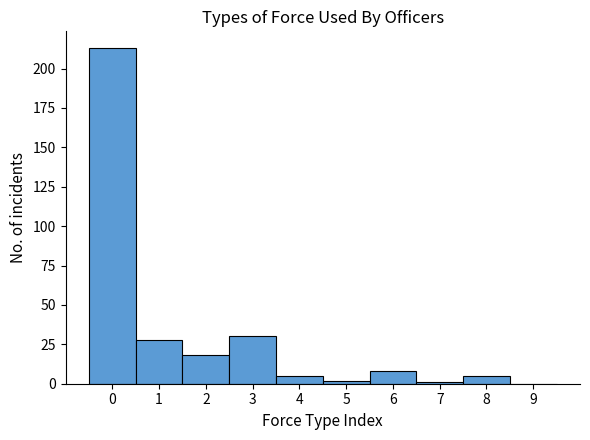

Reading left to right, transcribe this chart: for each bar, give the range it covers on the x-axis and its height. The values are not printed on the chart, so give them approximately, as read against the axis.

-0.5 to 0.5: 215
0.5 to 1.5: 30
1.5 to 2.5: 20
2.5 to 3.5: 30
3.5 to 4.5: 5
4.5 to 5.5: under 5
5.5 to 6.5: 10
6.5 to 7.5: under 5
7.5 to 8.5: 5
8.5 to 9.5: 0